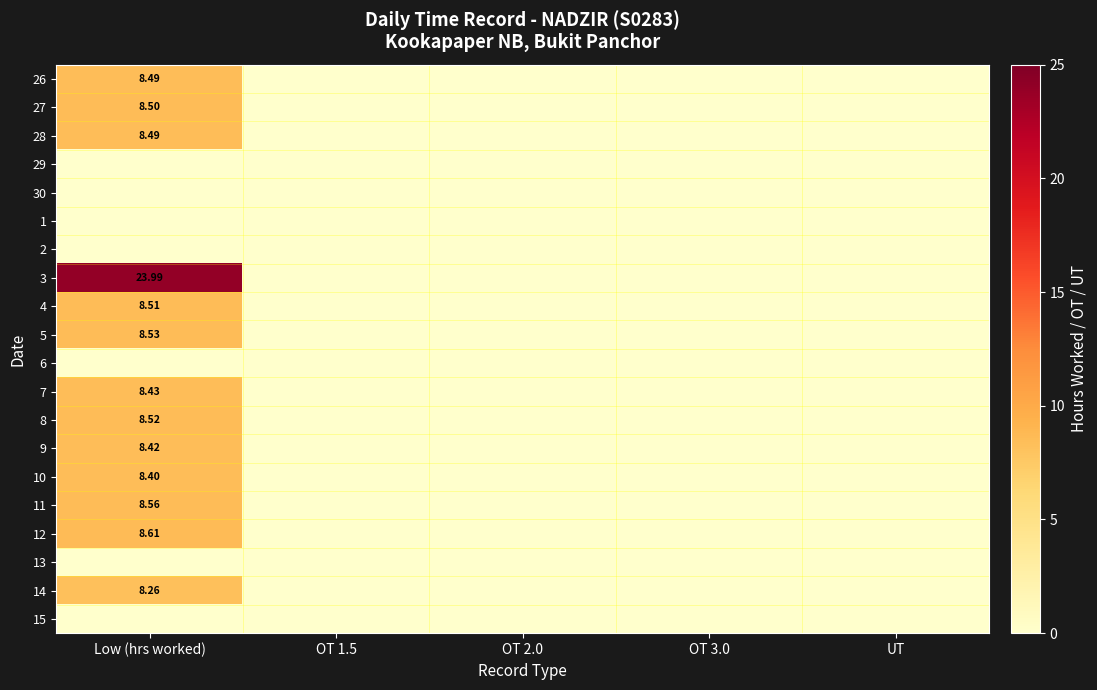

Is it true that 13 equals 0.0 at OT 3.0?

True